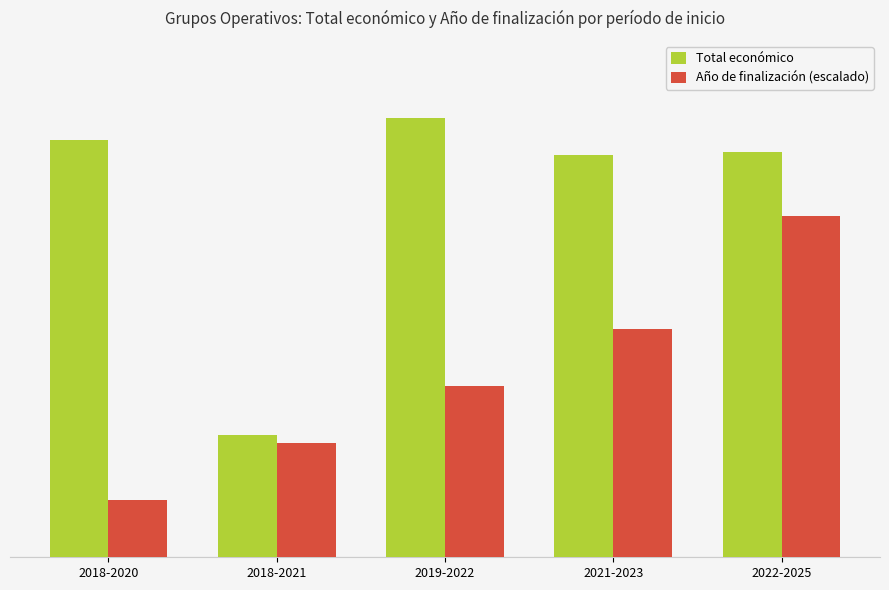

Reading right to left, extract all data points from this chart.

Total económico: 2022-2025=533449	2021-2023=529709	2019-2022=578816	2018-2021=161050	2018-2020=549090
Año de finalización (escalado): 2022-2025=450000	2021-2023=300000	2019-2022=225000	2018-2021=150000	2018-2020=75000